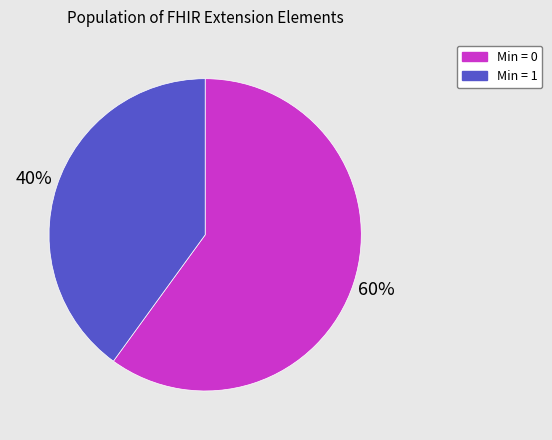

True or false: Min = 1 accounts for 40% of the total.

True